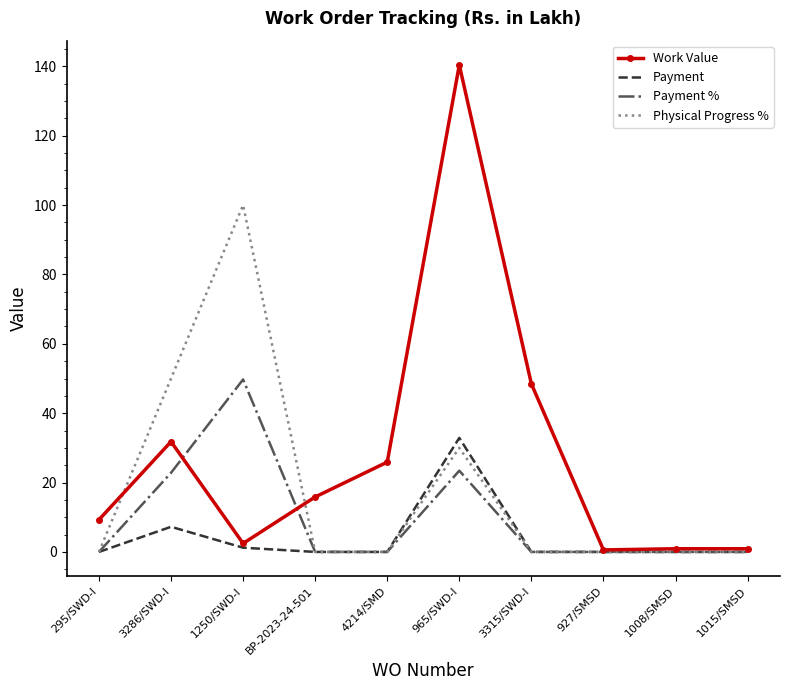

What are all the series names shown in the legend?

Work Value, Payment, Payment %, Physical Progress %